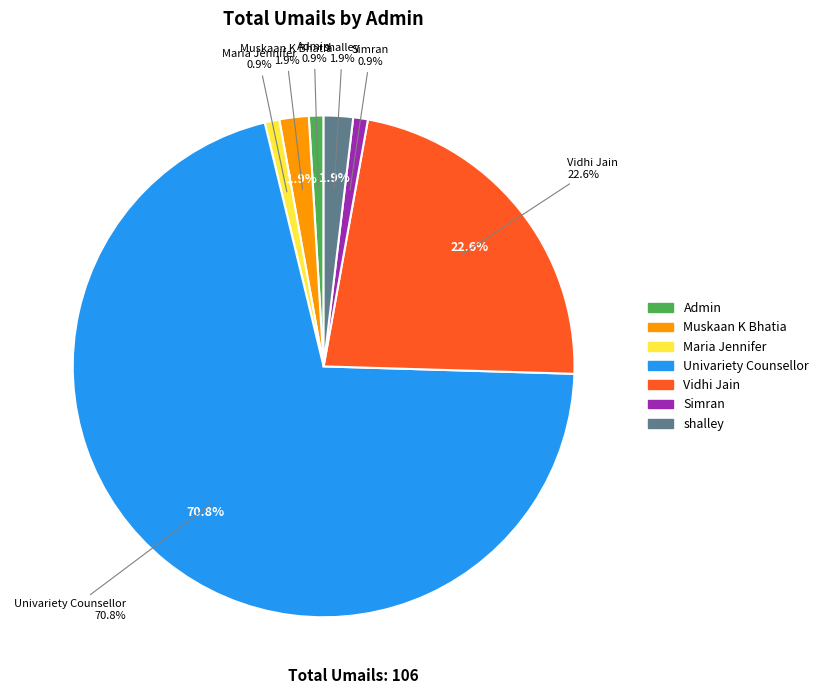

Is it true that Admin is 15% of the pie?

False